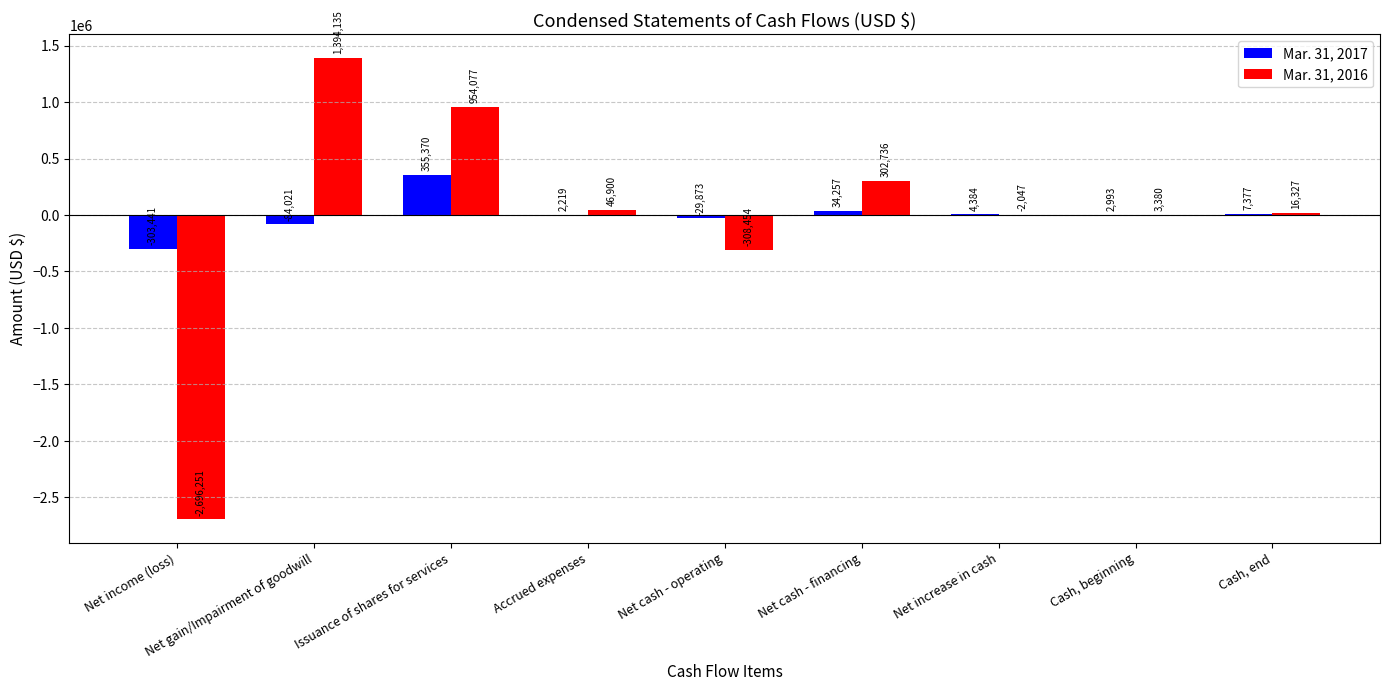

What is the sum of the Mar. 31, 2017 values at Net gain/Impairment of goodwill and Net increase in cash?

-79637